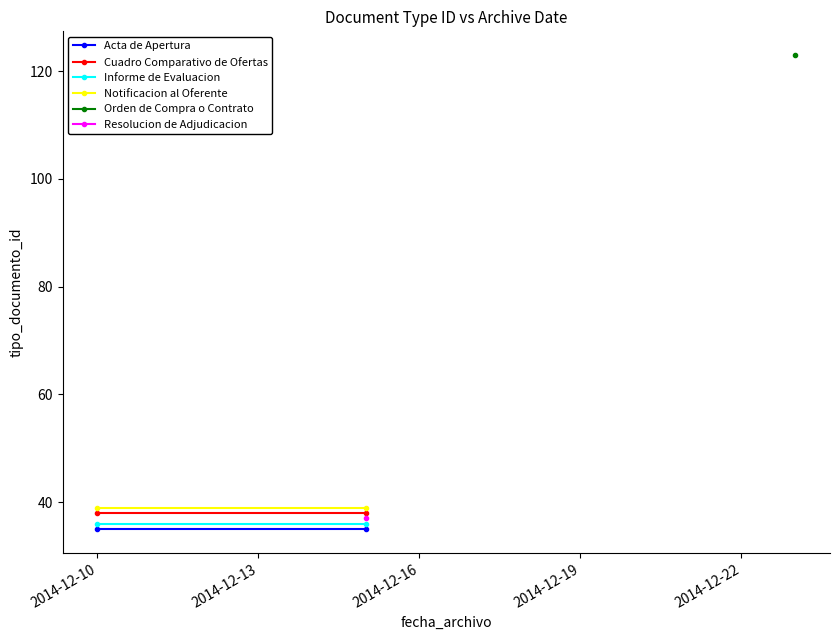

What is the sum of all Cuadro Comparativo de Ofertas values?

76